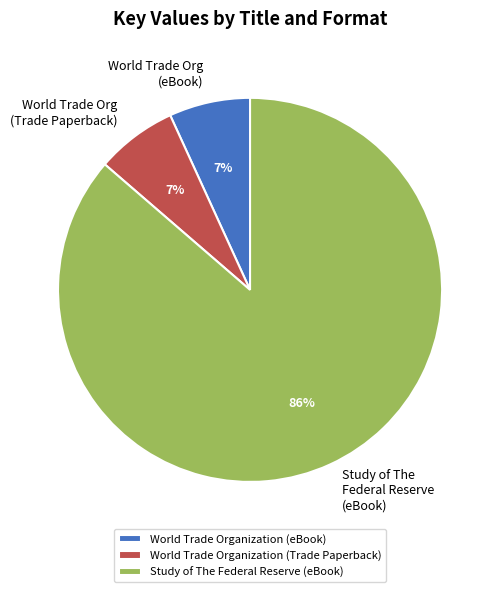

How many slices are in this pie chart?

3